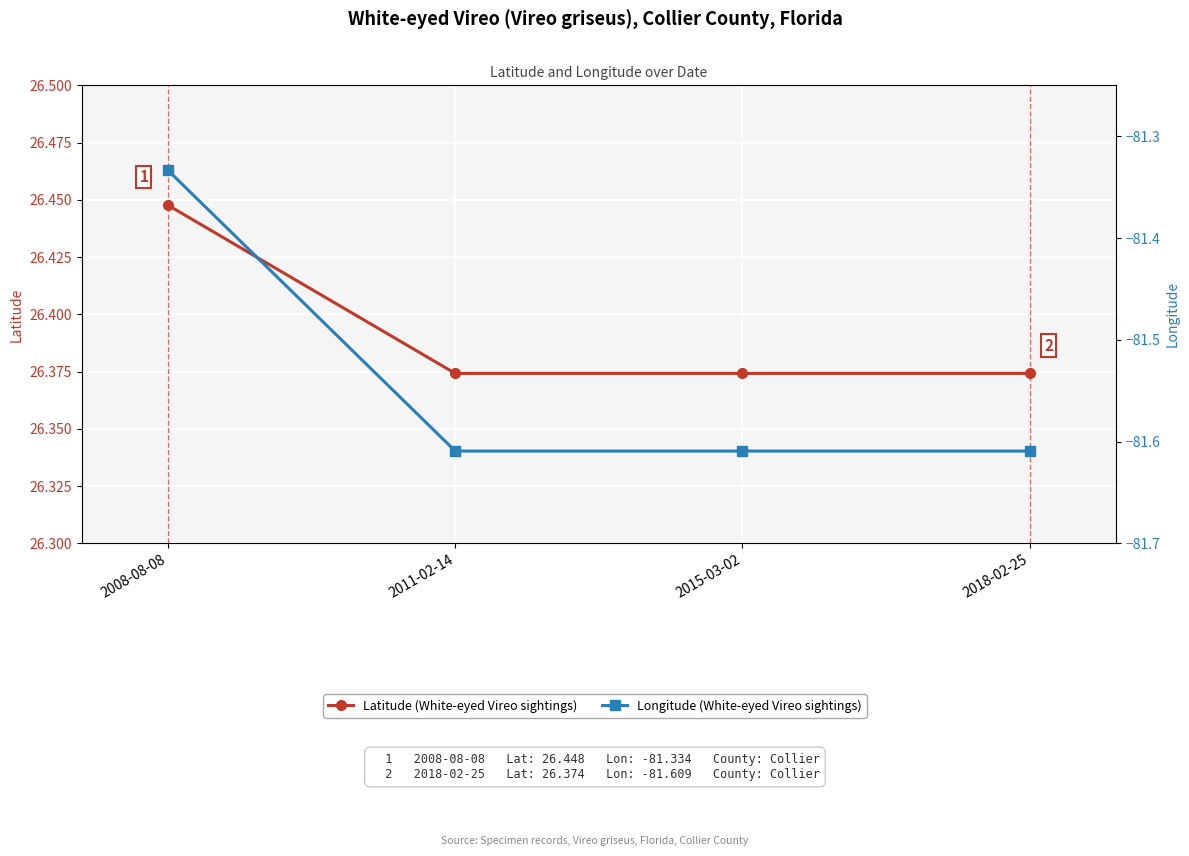

Where is Longitude nearest to the value -81?

2008-08-08